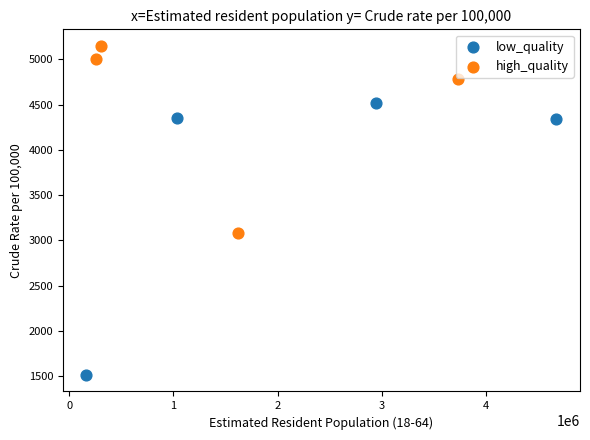

Which series has the widest spread of Y values?

low_quality